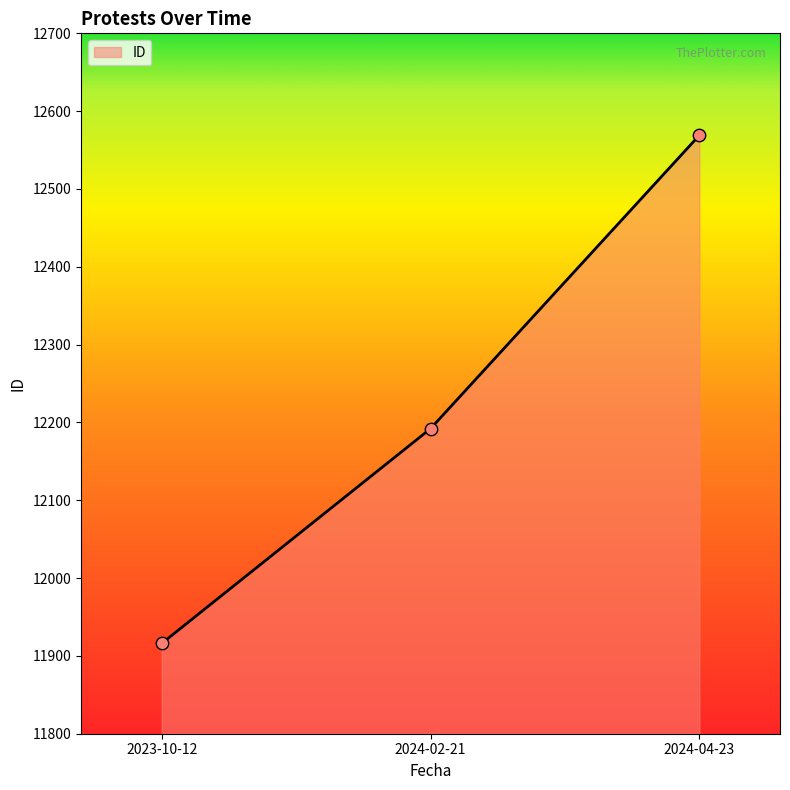

What is the change in value from 2023-10-12 to 2024-02-21?

+276